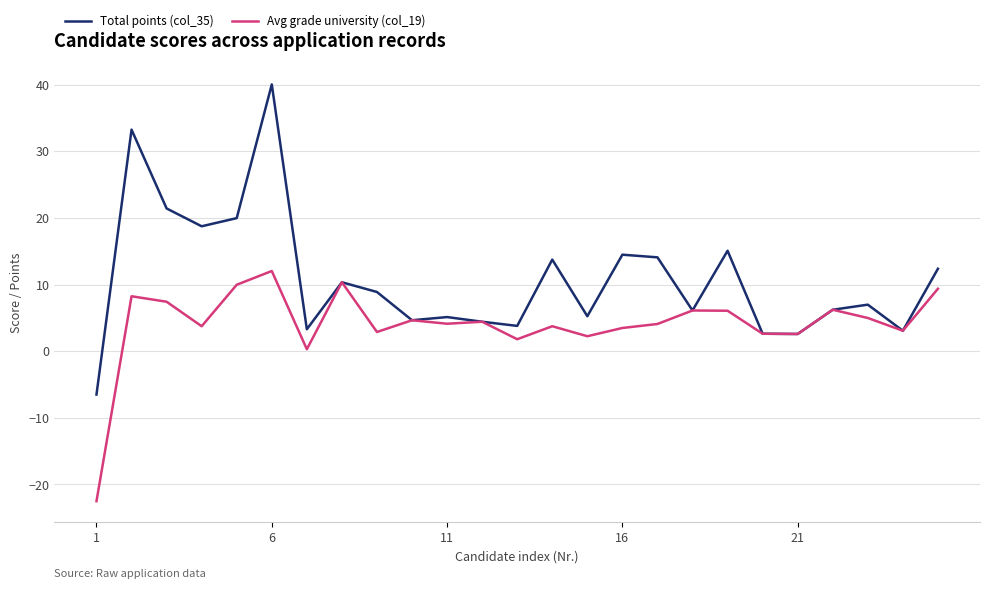

What is the lowest value of the Avg grade university (col_19) series?

-22.5